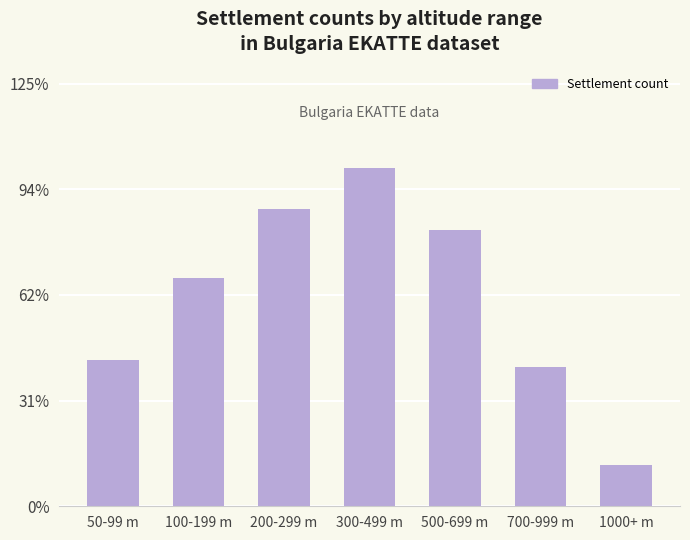

Reading left to right, extract all data points from this chart.

312	487	634	721	589	298	87